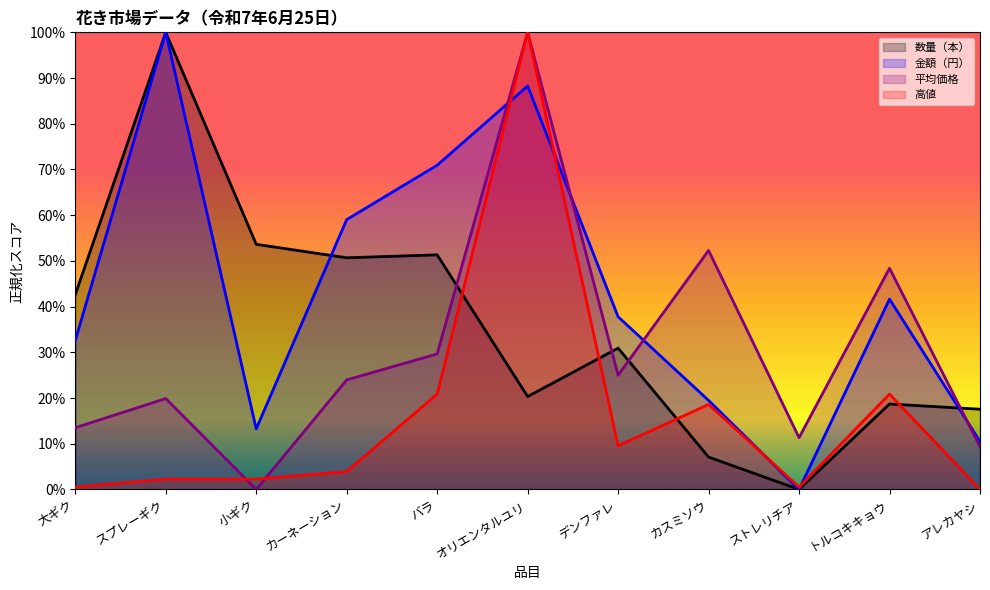

At which category does the chart reach its minimum across all series?

ストレリチア